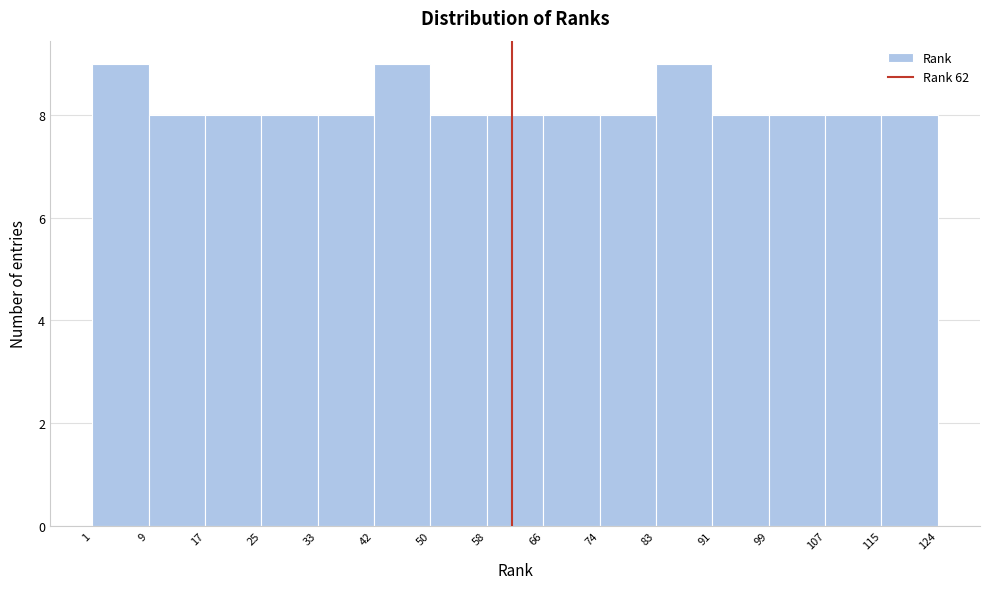

How tall is the bar that spans 99 to 107 on the x-axis? The values are not printed on the chart, so give them approximately, as read against the axis.

8